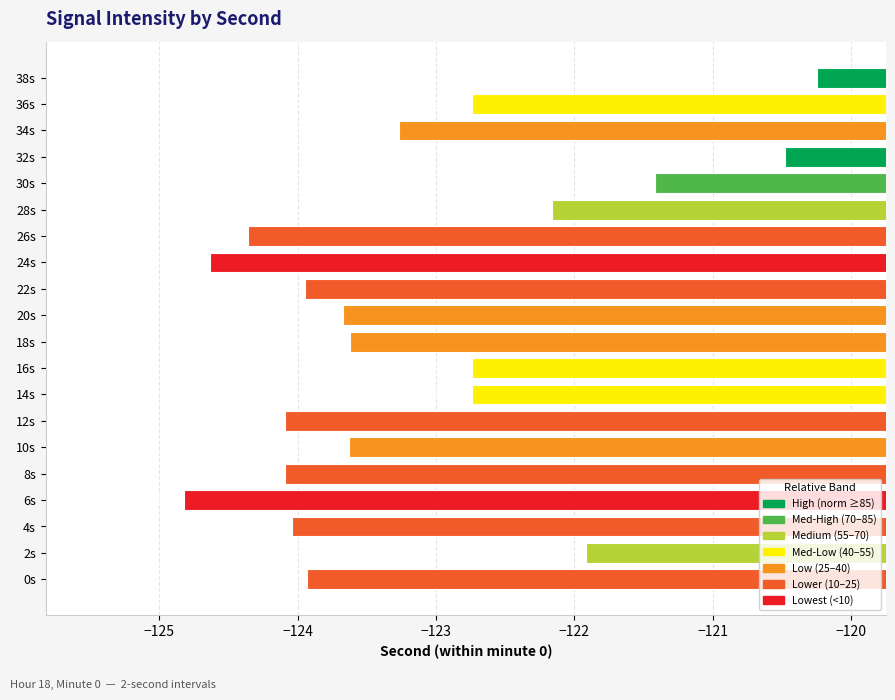

What is the approximate value at 34s?

-123.3